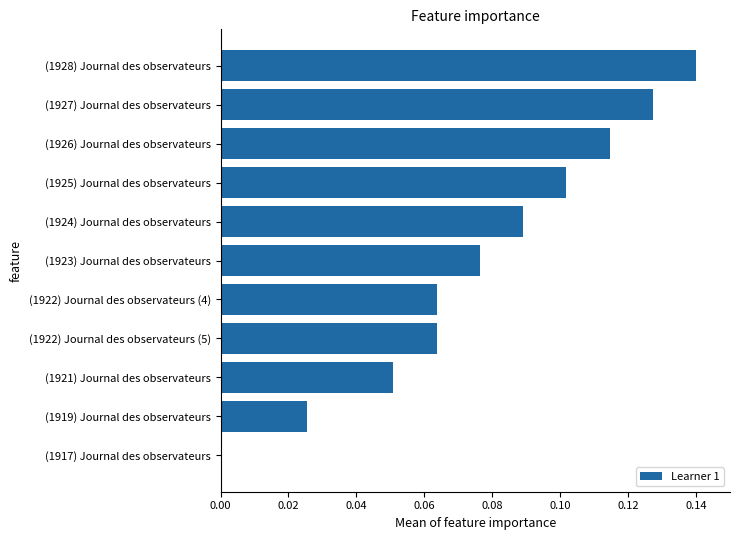

Is it true that the value at (1921) Journal des observateurs is 0.0?

False